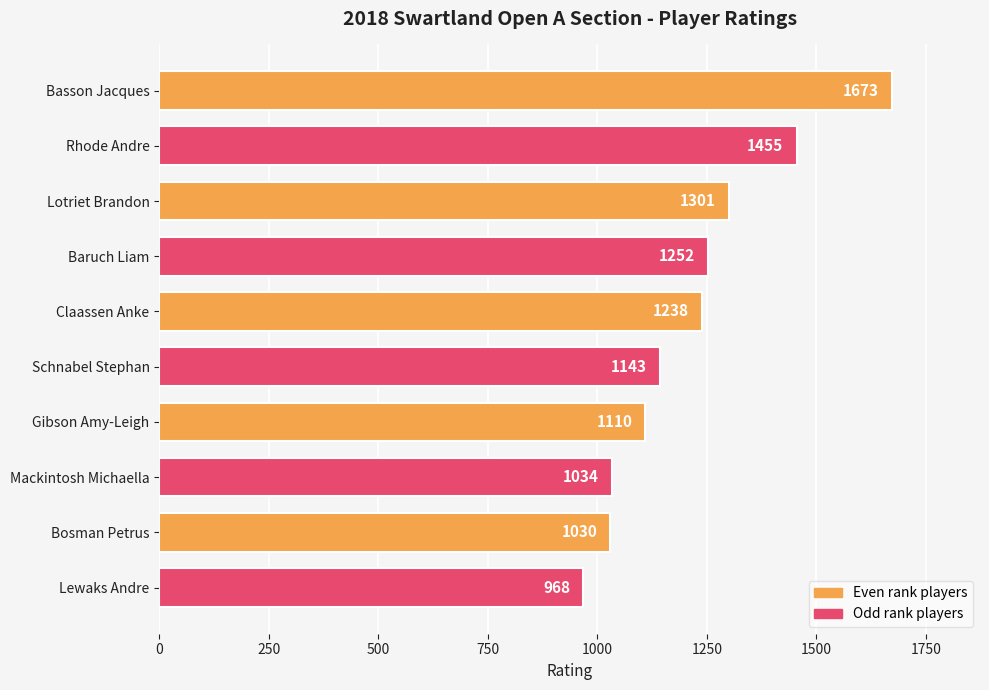

What is the difference between the maximum and second lowest values?

643